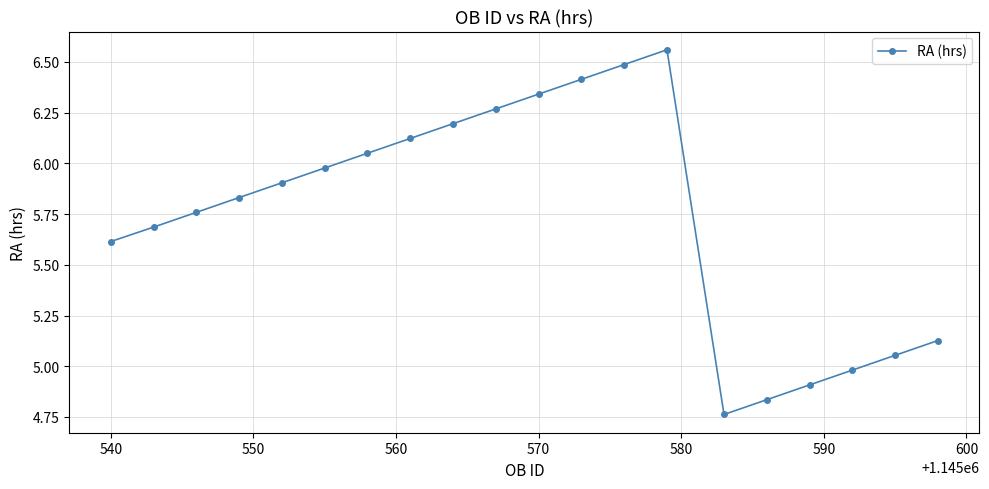

How many interior local valleys (lower than both neighbors) does the data have?

1